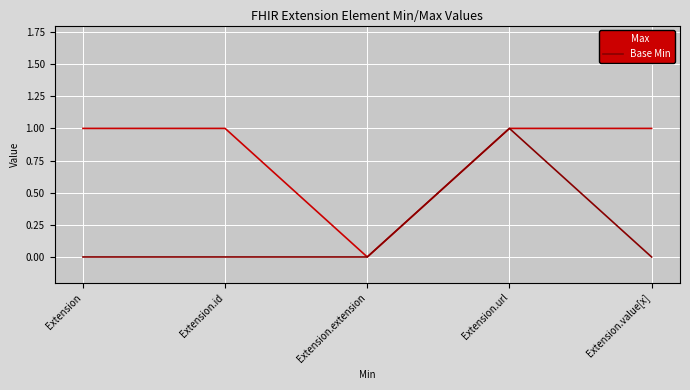

Reading left to right, transcribe all the data shown in this chart.

Max: Extension=1	Extension.id=1	Extension.extension=0	Extension.url=1	Extension.value[x]=1
Base Min: Extension=0	Extension.id=0	Extension.extension=0	Extension.url=1	Extension.value[x]=0